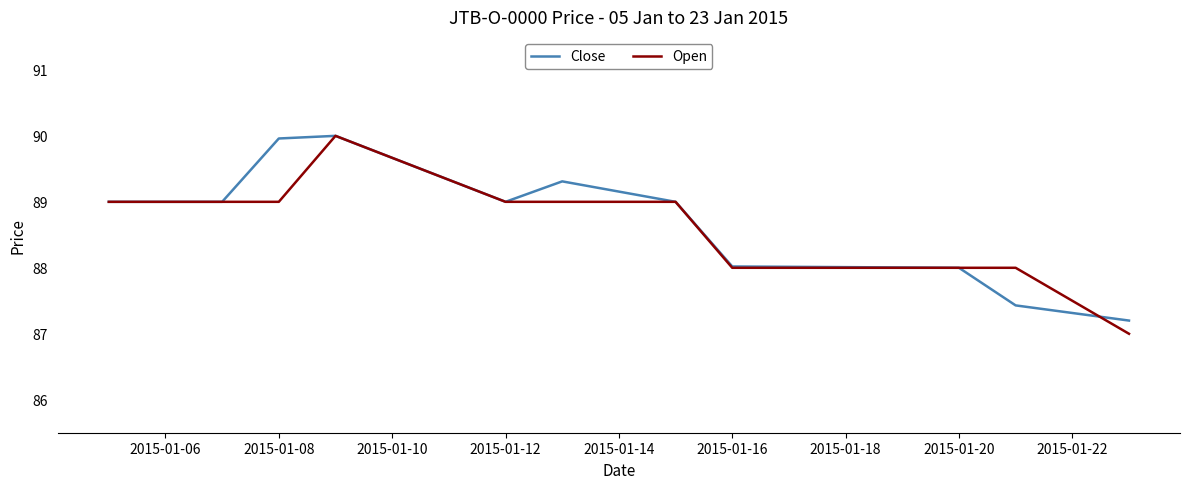

Does the chart display data point markers on the line(s)?

No